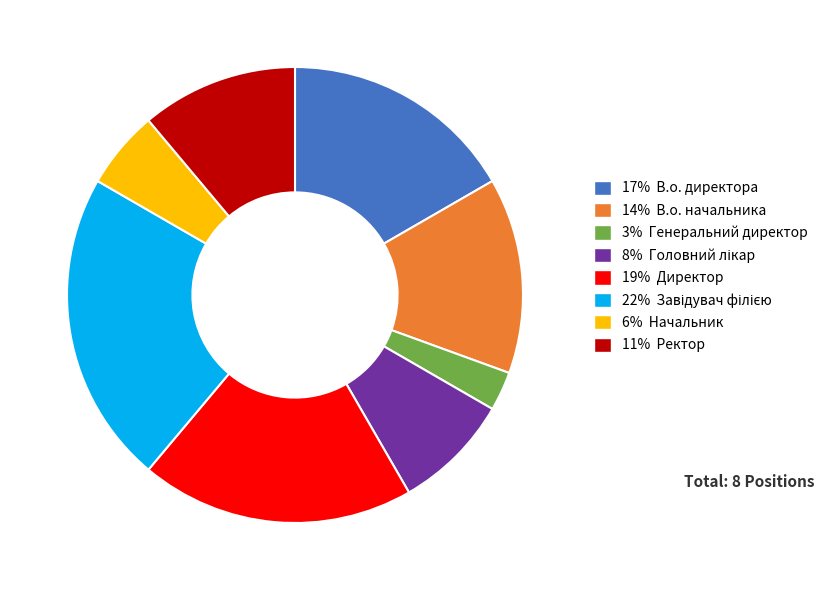

Is there any slice that represents more than half of the pie?

No